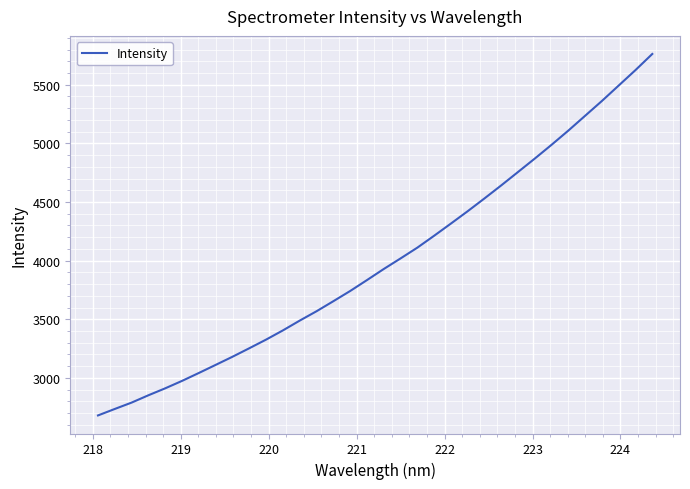

What is the maximum value shown in the chart?

5762.0